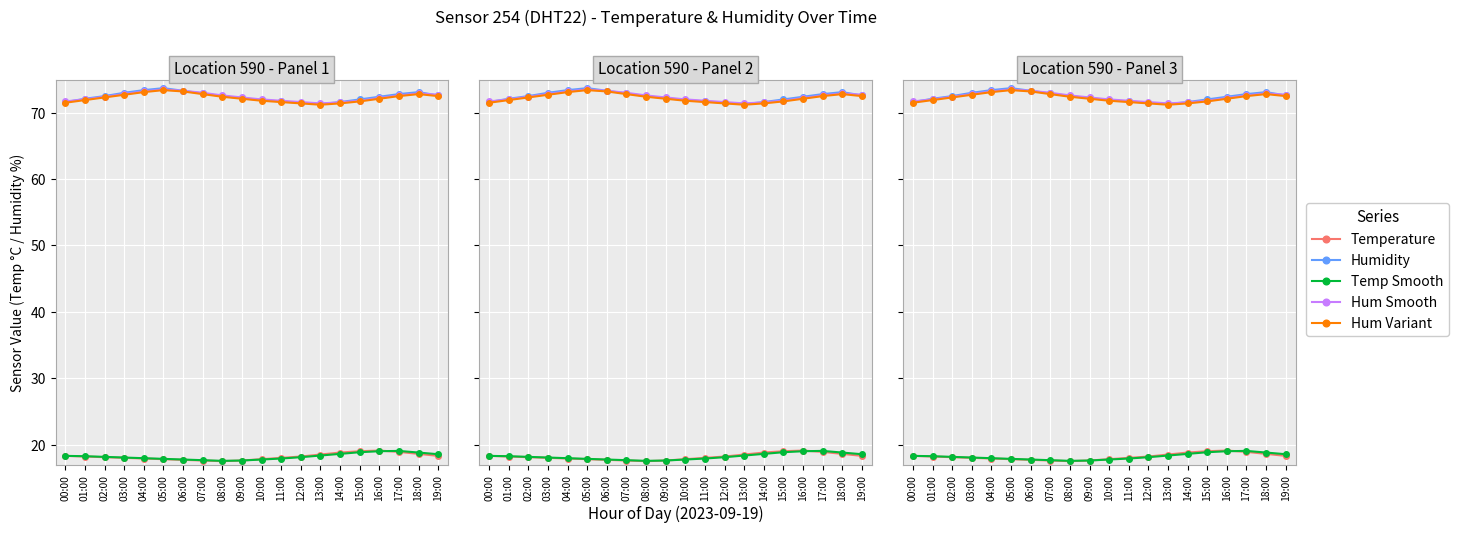

Which category has the highest value across all series?

05:00